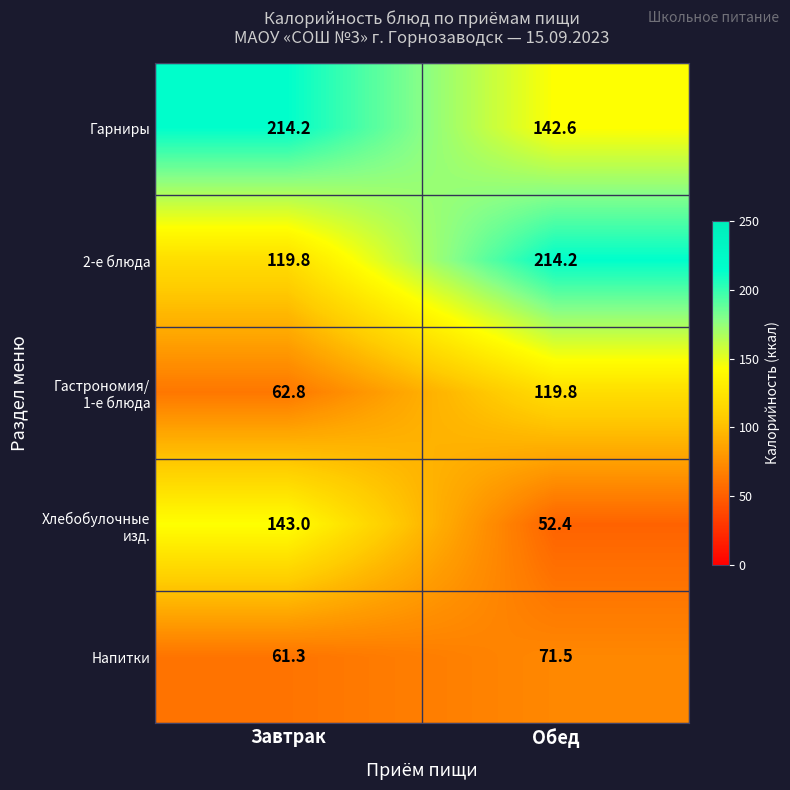

What is the sum of the Напитки values at Обед and Завтрак?

132.8